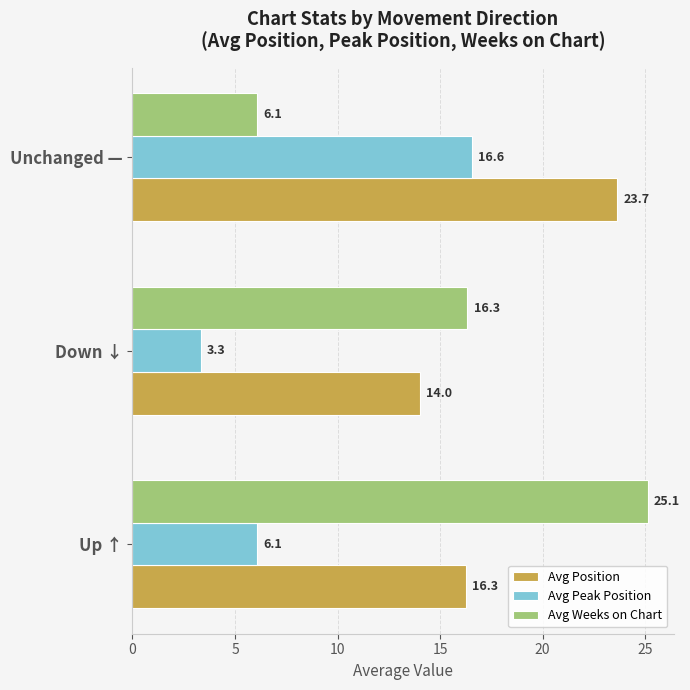

Rank the categories by Avg Position value from highest to lowest.

Unchanged —, Up ↑, Down ↓